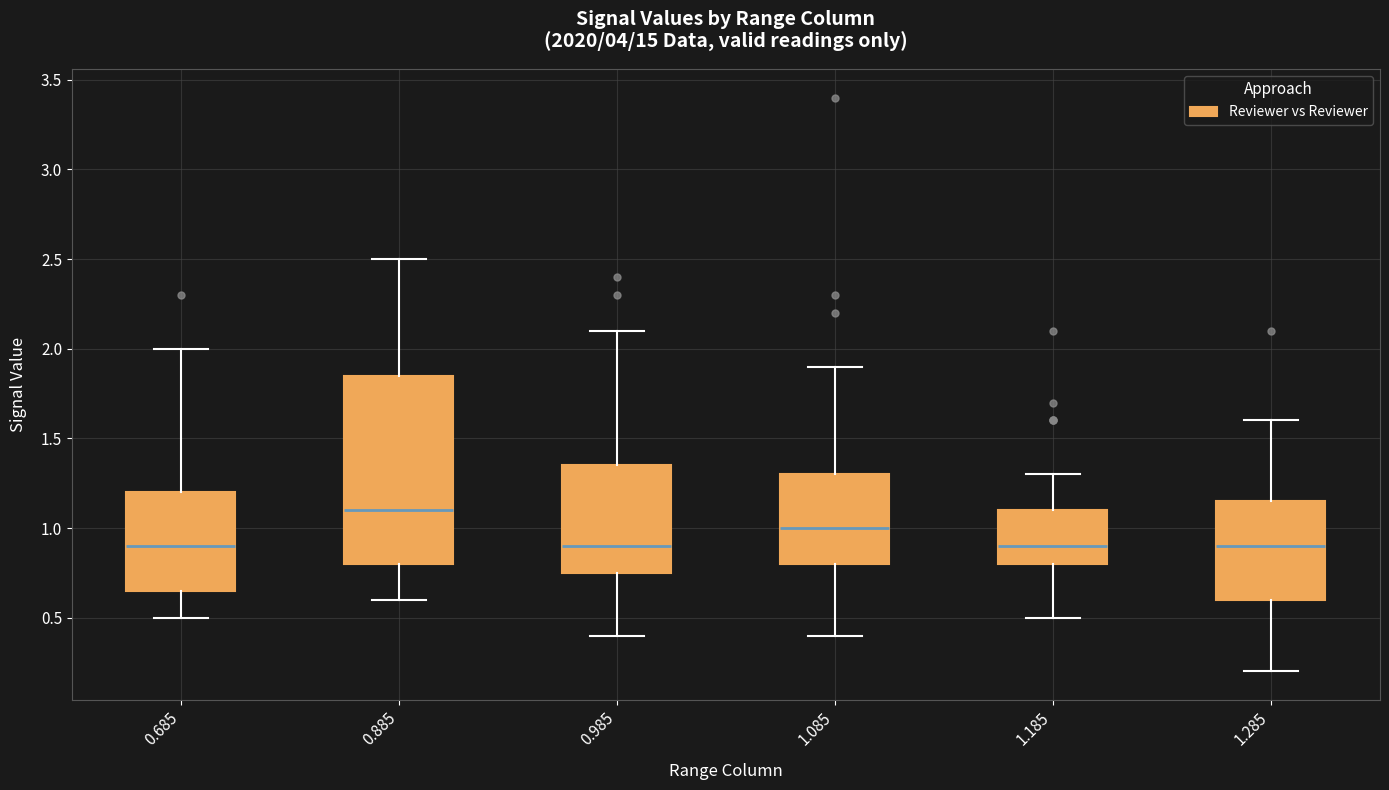

Which box is the tallest, from its lower edge to its upper edge?

0.885